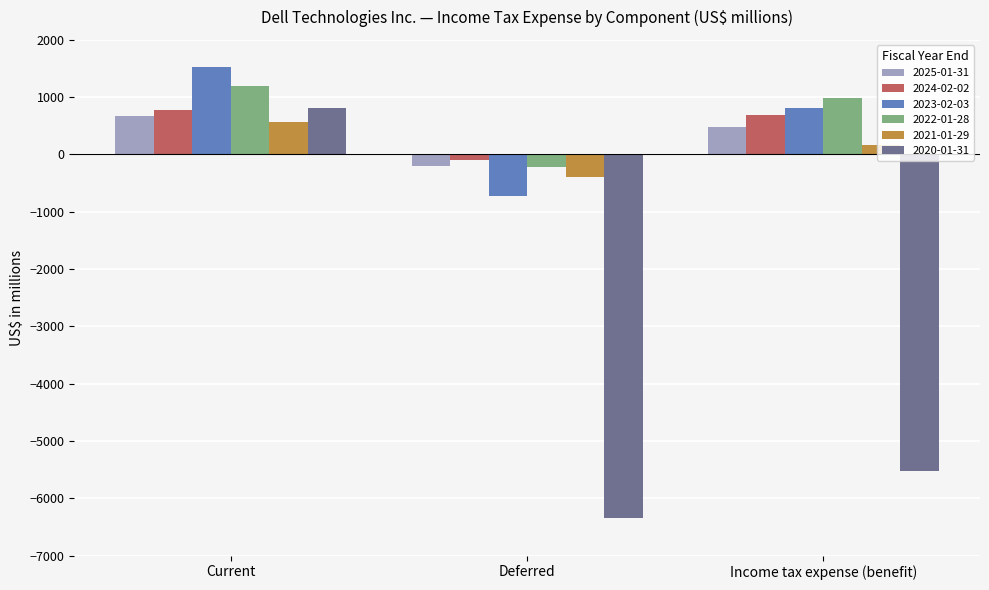

Reading left to right, extract all data points from this chart.

2025-01-31: 680	-208	472
2024-02-02: 783	-91	692
2023-02-03: 1520	-717	803
2022-01-28: 1202	-221	981
2021-01-29: 564	-399	165
2020-01-31: 806	-6339	-5533